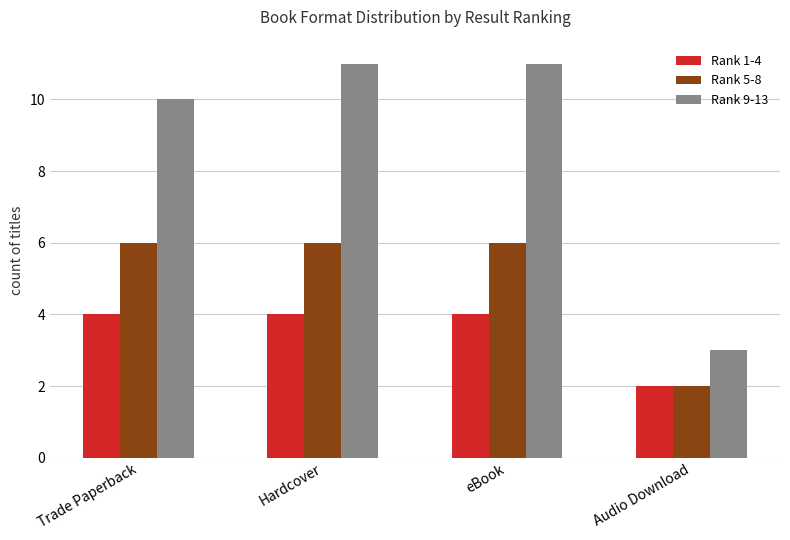

What position from the left is Hardcover?

2